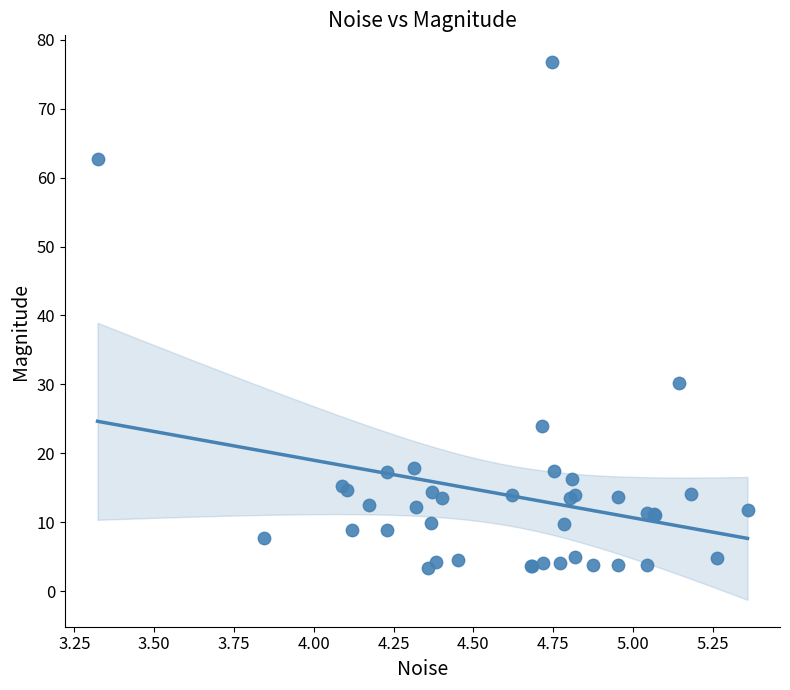

What Y value in the scatter plot is closest to 40?

30.2